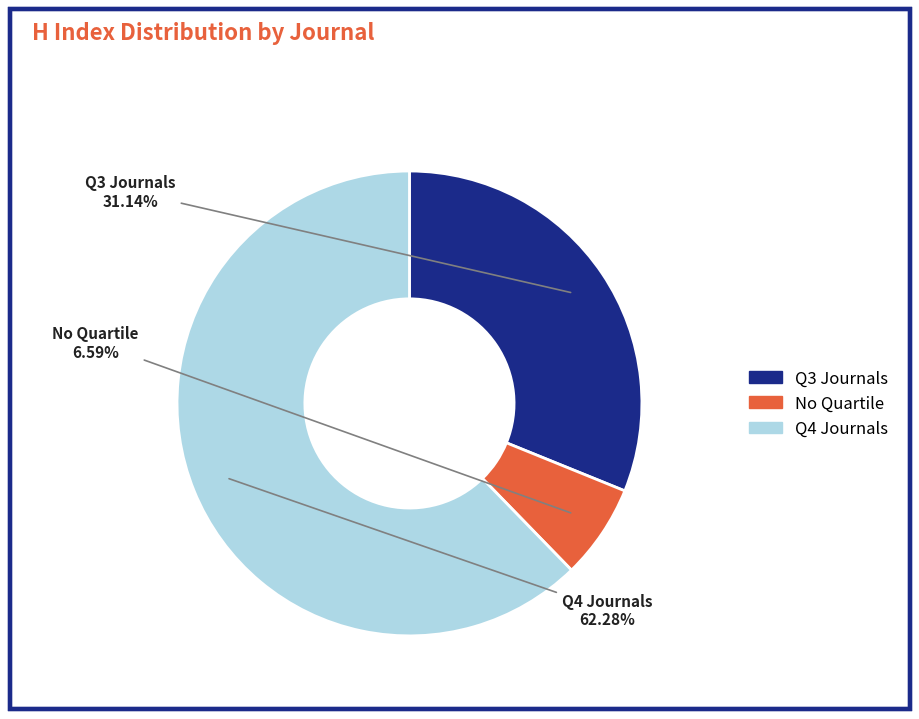

Does any single category account for the majority?

Yes